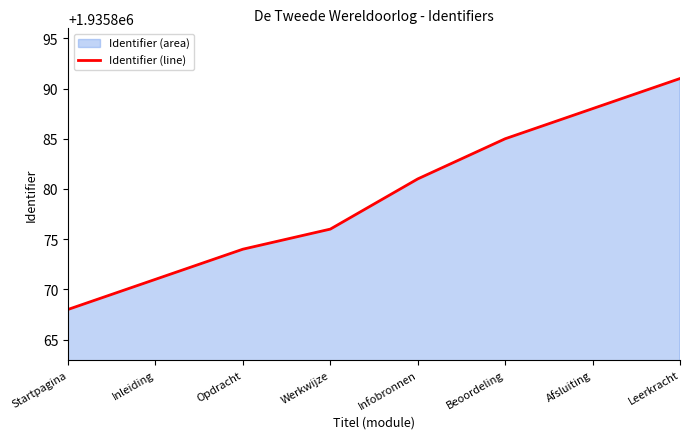

What is the smallest value displayed?

1935868